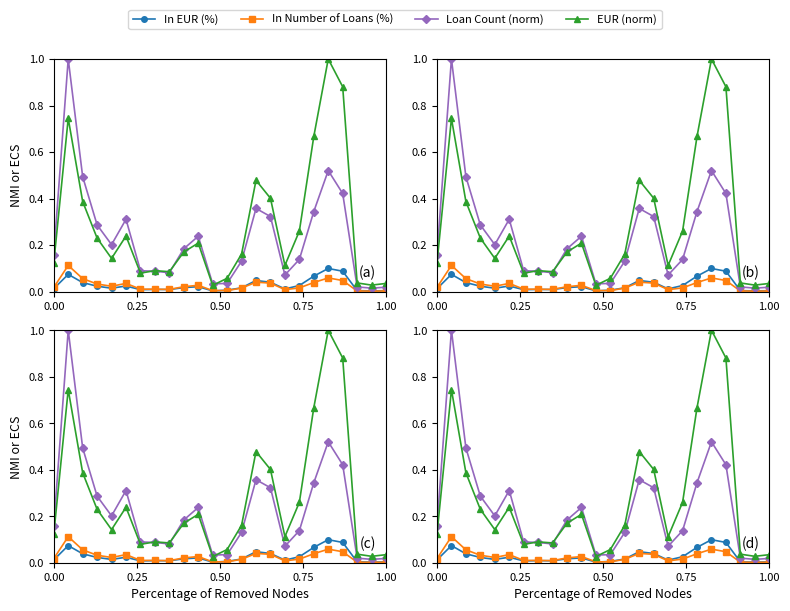

True or false: In Number of Loans (%) has more than 2 points higher than both neighbors.

True